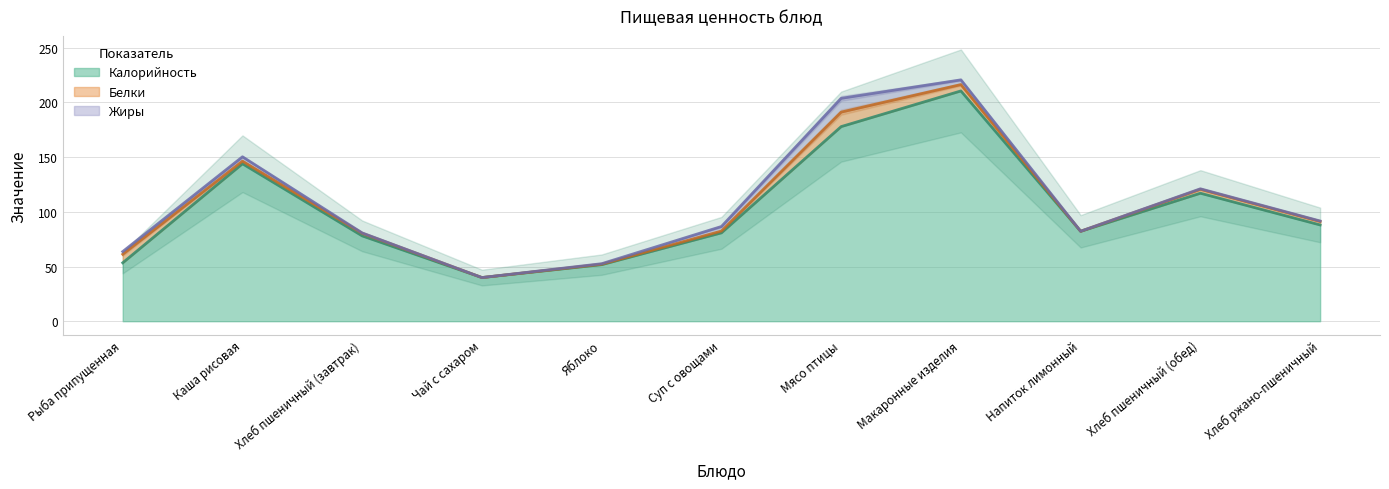

Reading left to right, extract all data points from this chart.

Калорийность: 53.4	143.9	78.0	39.9	51.7	80.8	177.9	210.5	82.2	117.0	88.0
Белки: 7.8	2.4	2.4	0.0	0.4	1.6	13.2	5.8	0.1	3.6	3.2
Жиры: 2.4	4.0	0.3	0.0	0.4	4.2	12.6	4.3	0.0	0.5	0.4